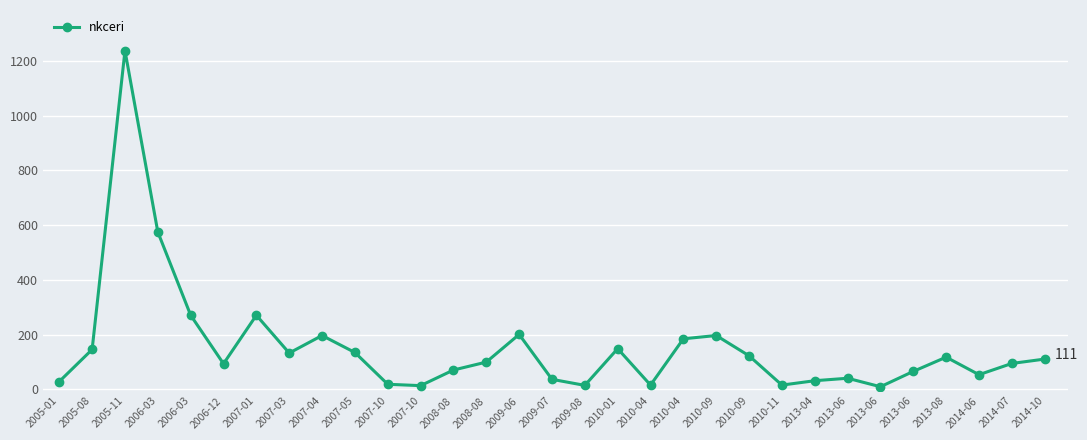

Where is the first local minimum?

2006-12